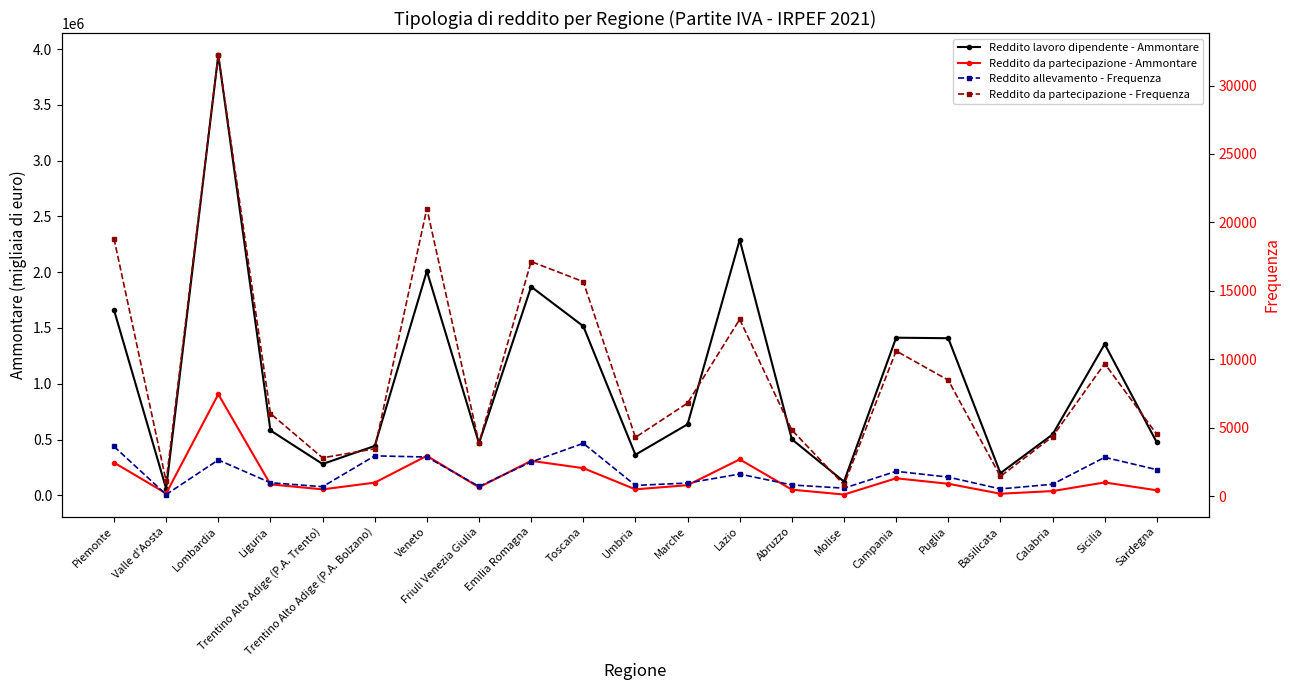

What is the label of the 12th point from the left?

Marche